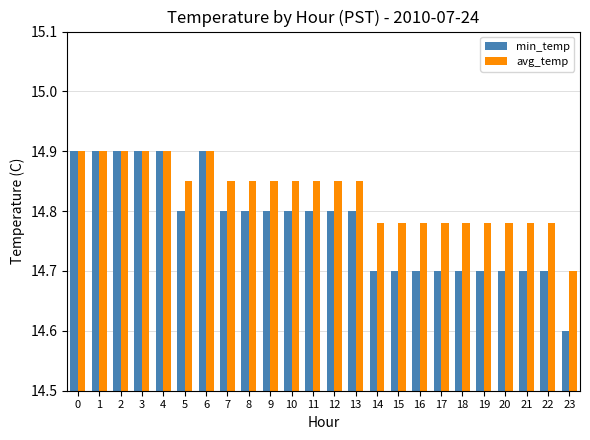

Does the chart contain any negative values?

No